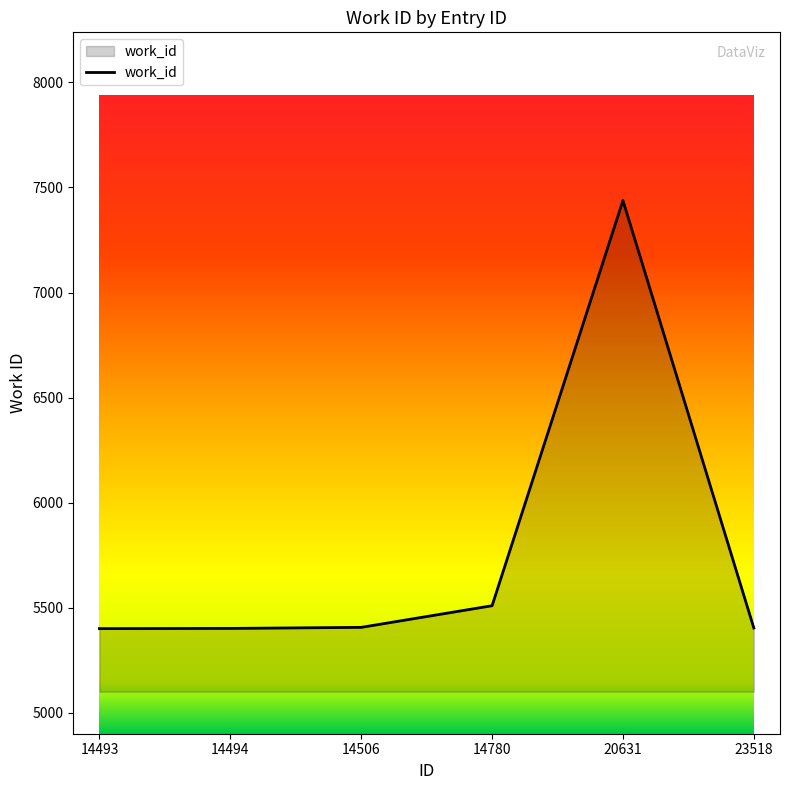

Where is the data nearest to the value 6419?

14780